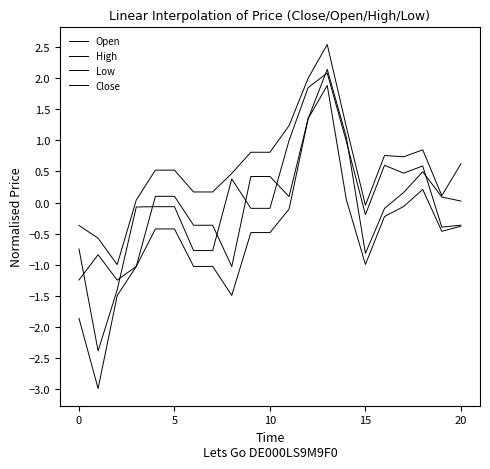

Reading right to left, list all the values displayed in this chart.

Open: 0.0	0.1	0.5	0.2	-0.1	-0.8	1.1	2.1	1.4	0.1	0.4	0.4	-1.0	-0.4	-0.4	0.1	0.1	-1.0	-1.3	-0.8	-1.2
High: 0.6	0.1	0.8	0.7	0.8	-0.0	1.2	2.5	2.0	1.2	0.8	0.8	0.5	0.2	0.2	0.5	0.5	0.0	-1.0	-0.6	-0.4
Low: -0.4	-0.5	0.2	-0.1	-0.2	-1.0	0.0	1.9	1.4	-0.1	-0.5	-0.5	-1.5	-1.0	-1.0	-0.4	-0.4	-1.0	-1.5	-3.0	-1.9
Close: -0.4	-0.4	0.6	0.5	0.6	-0.2	1.0	2.1	1.9	1.0	-0.1	-0.1	0.4	-0.8	-0.8	-0.1	-0.1	-0.1	-1.4	-2.4	-0.7